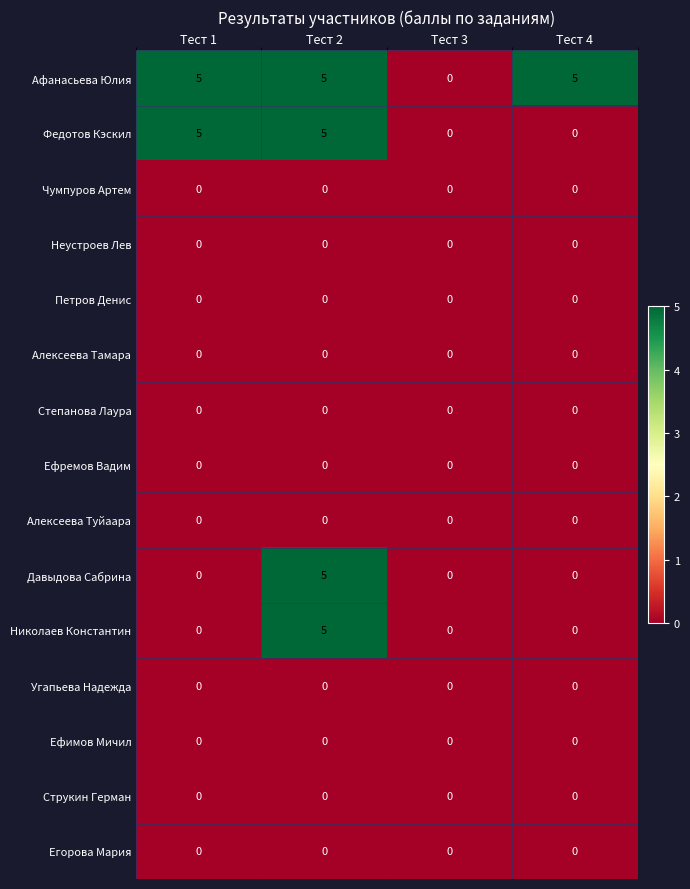

What is the greatest value displayed?

5